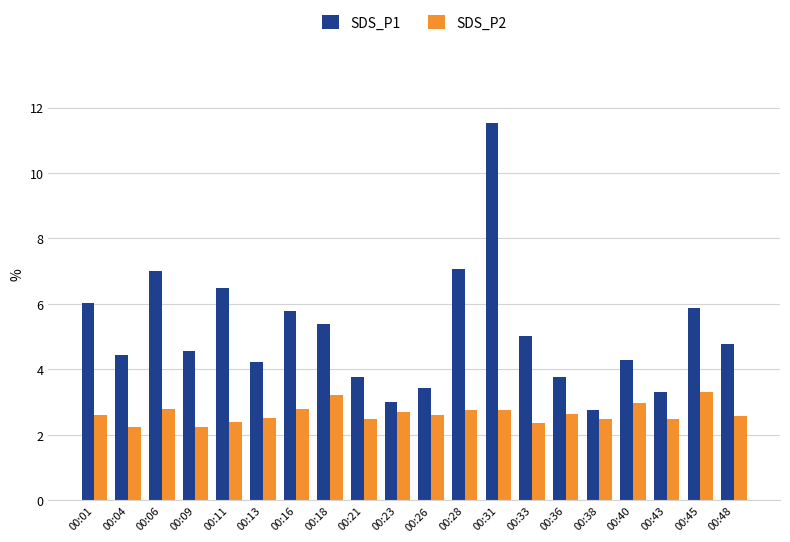

How many bars are there in total?

40